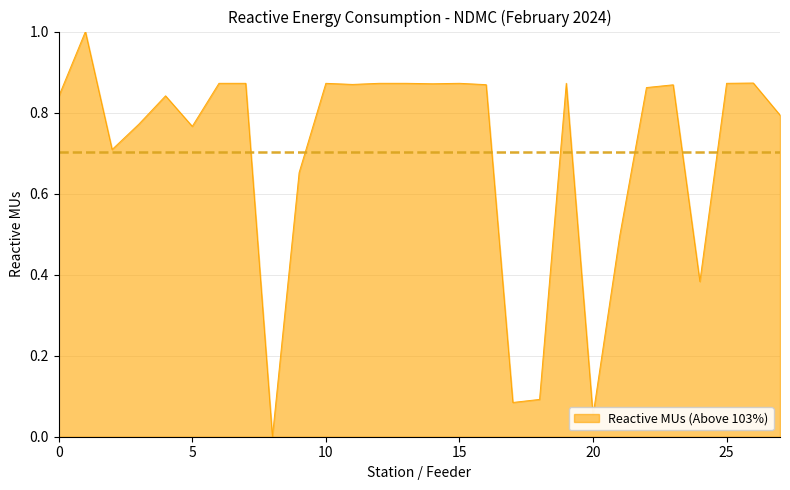

What is the greatest value displayed?

1.0